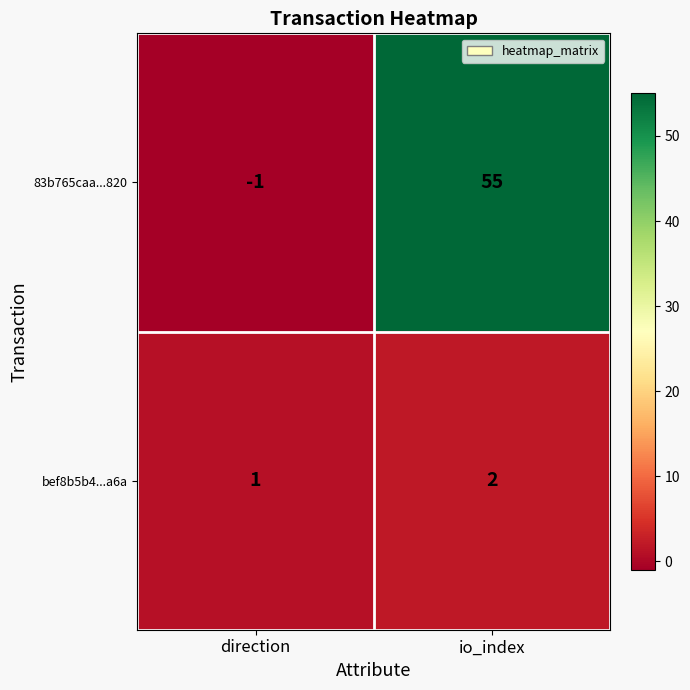

What is the difference between the maximum and minimum values in the 83b765caa...820 series?

56